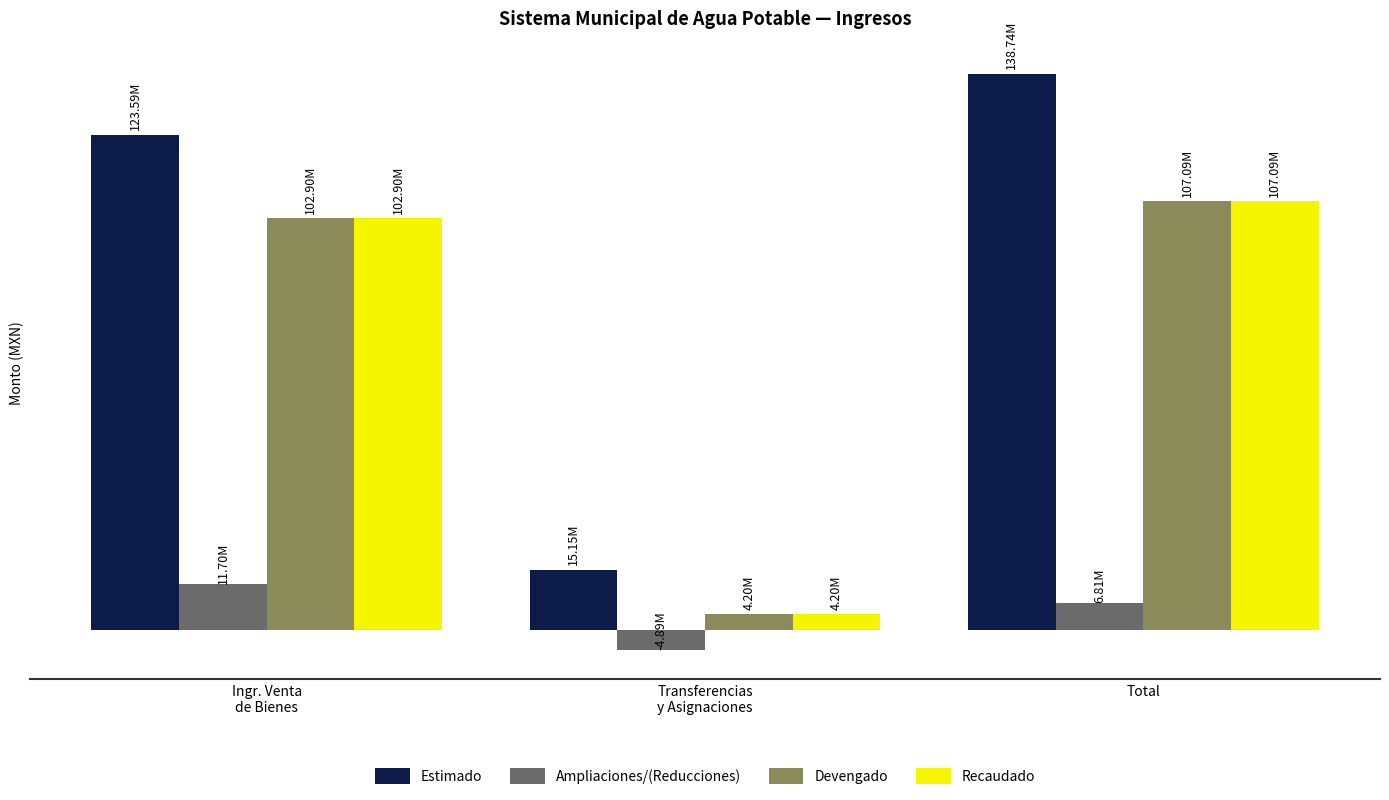

Reading left to right, list all the values displayed in this chart.

Estimado: Ingr. Venta
de Bienes=123589000.0	Transferencias
y Asignaciones=15150000.0	Total=138739000.0
Ampliaciones/(Reducciones): Ingr. Venta
de Bienes=11703000.0	Transferencias
y Asignaciones=-4892730.7	Total=6810269.3
Devengado: Ingr. Venta
de Bienes=102898594.5	Transferencias
y Asignaciones=4196251.8	Total=107094846.3
Recaudado: Ingr. Venta
de Bienes=102898339.3	Transferencias
y Asignaciones=4196251.8	Total=107094591.1